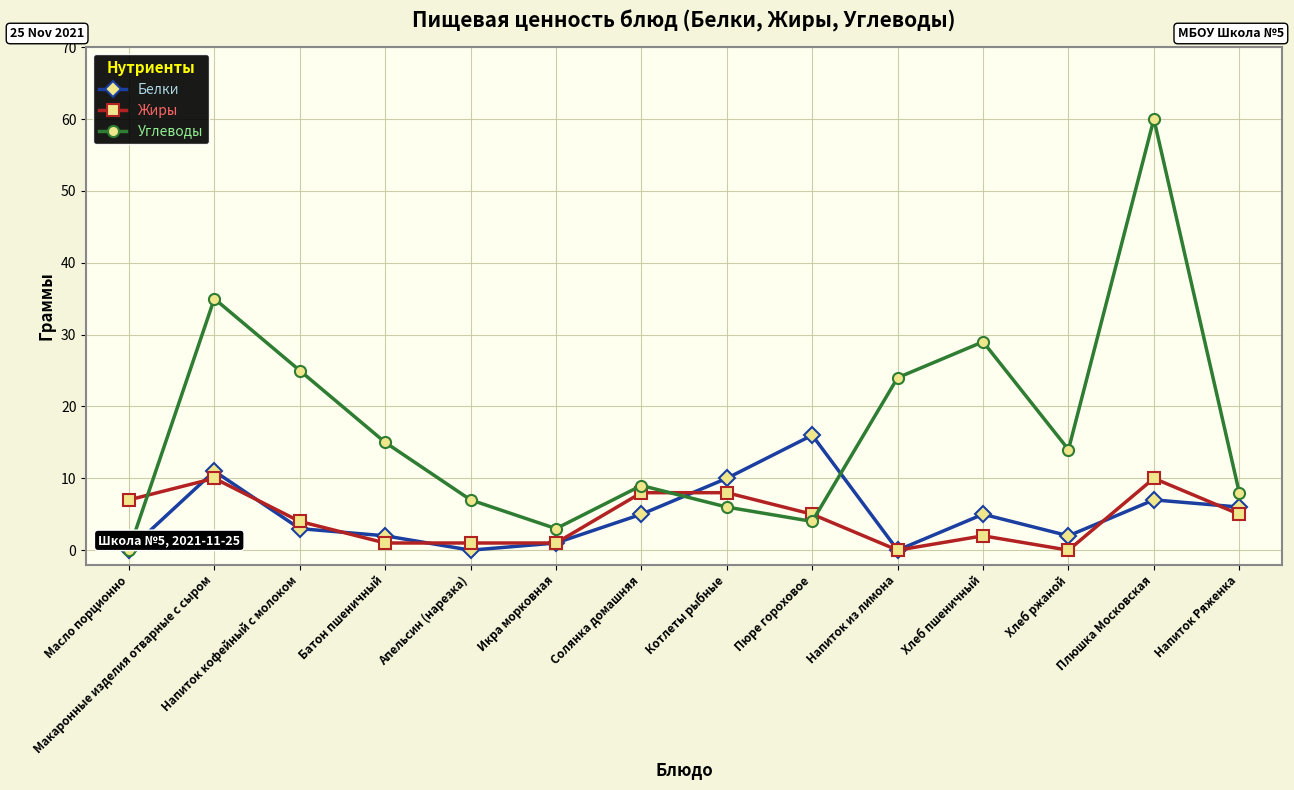

What is the label of the 3rd point from the left?

Напиток кофейный с молоком